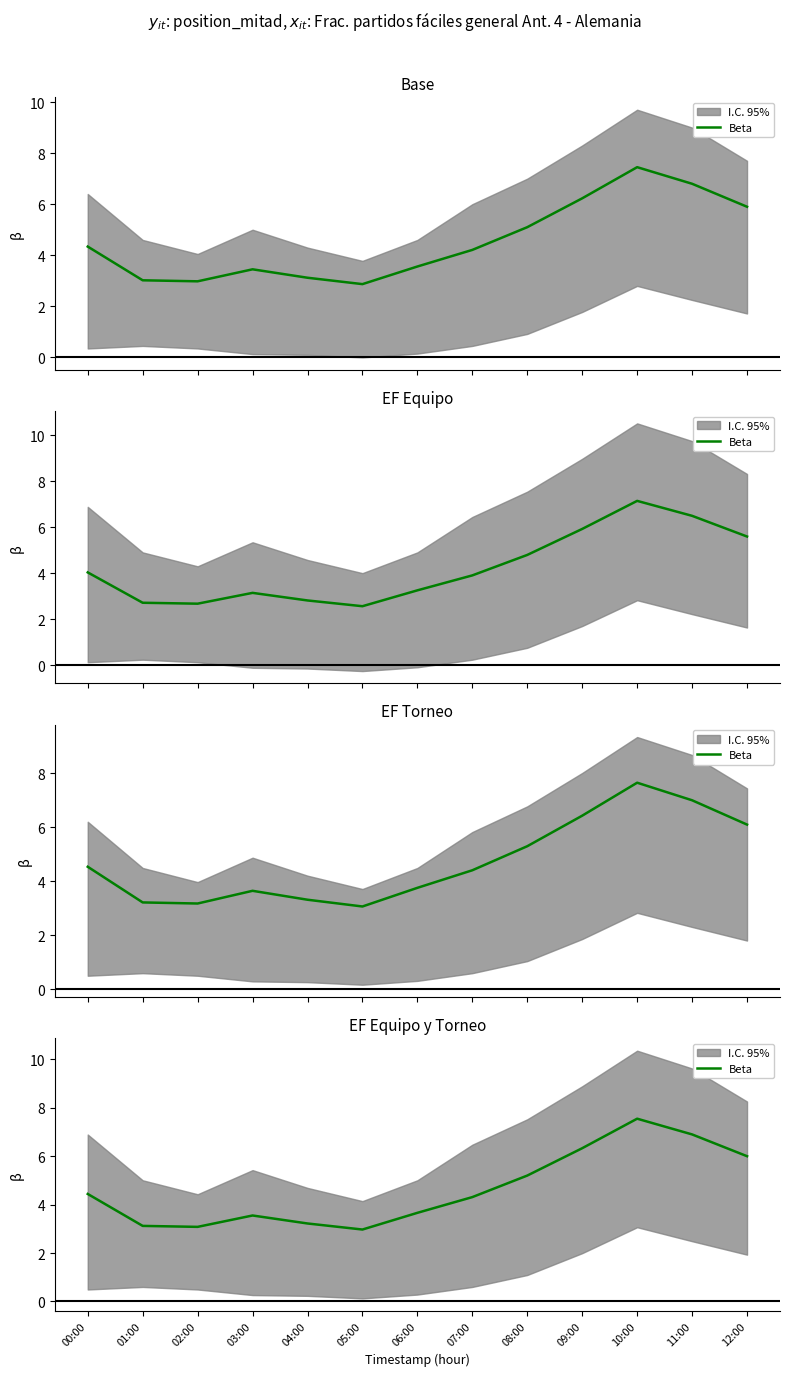

At which category does the chart reach its minimum across all series?

05:00